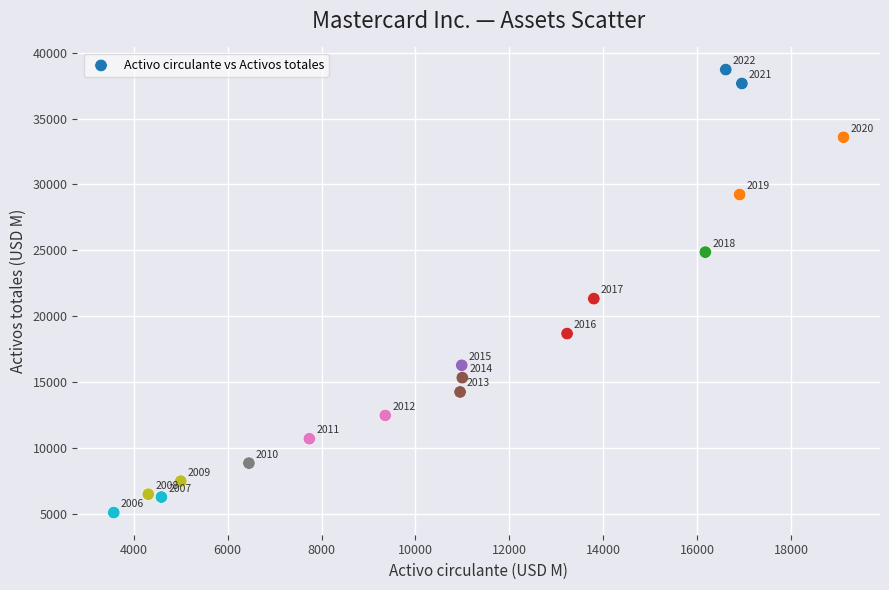

What is the range of X values (max minus min)?

15536